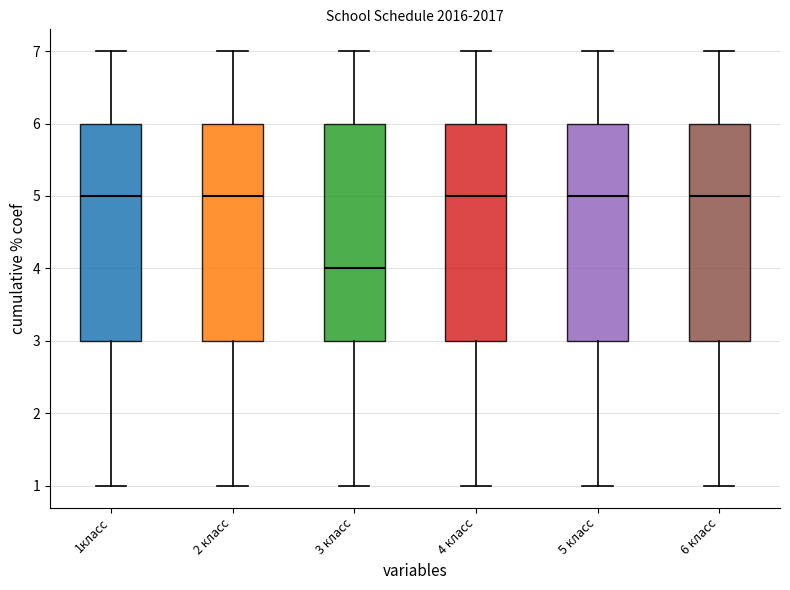

Reading left to right, transcribe this box plot: for each box, give where its median line is, the range the box spans, and where its two whiskers end, as read against the y-axis. The values are not printed on the chart, so give them approximately, as read against the axis.

1класс: median 5, box 3 to 6, whiskers 1 to 7
2 класс: median 5, box 3 to 6, whiskers 1 to 7
3 класс: median 4, box 3 to 6, whiskers 1 to 7
4 класс: median 5, box 3 to 6, whiskers 1 to 7
5 класс: median 5, box 3 to 6, whiskers 1 to 7
6 класс: median 5, box 3 to 6, whiskers 1 to 7